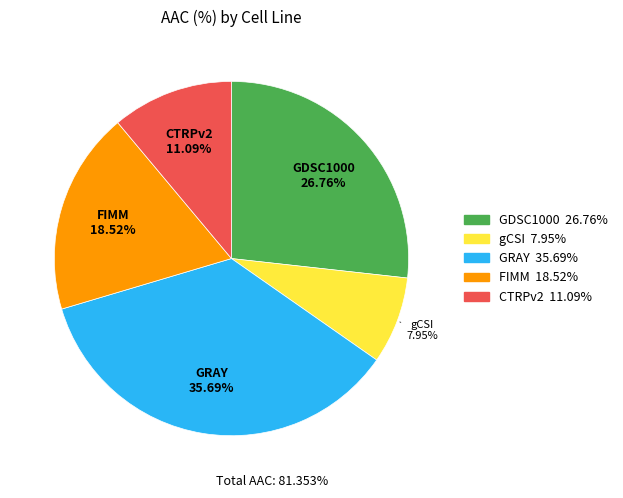

How many segments does this pie chart have?

5